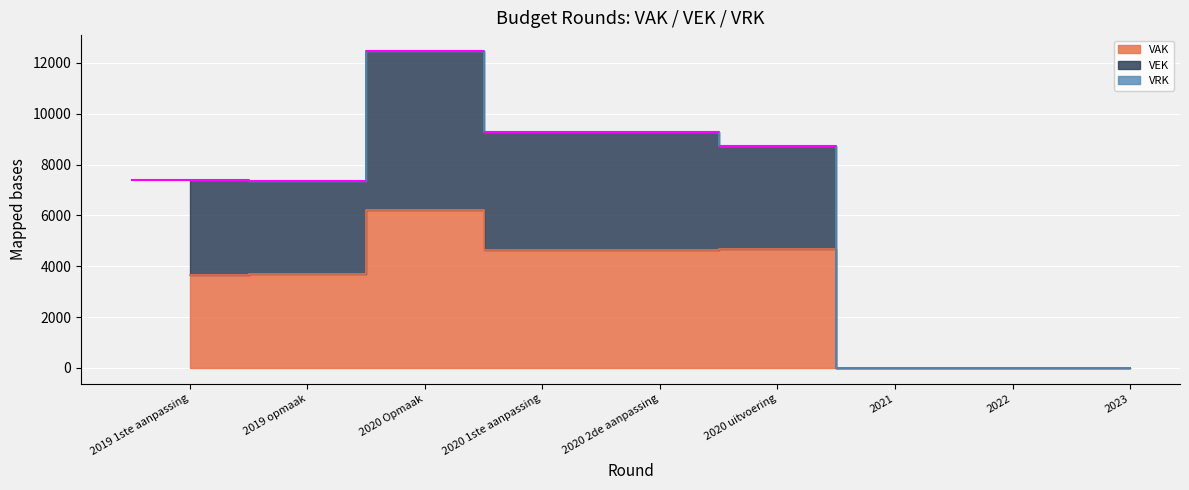

At which label does VEK first exceed 7401?

2020 Opmaak